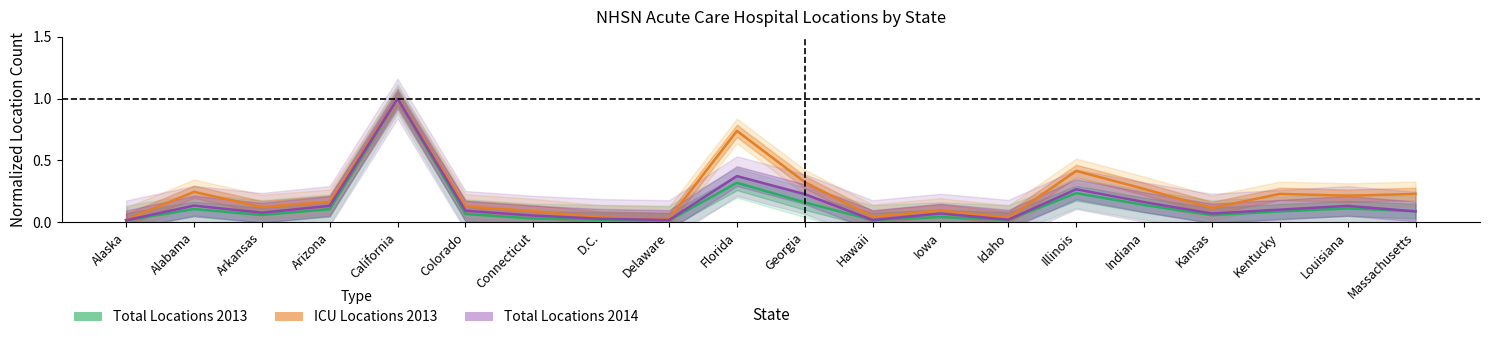

What is the difference between the maximum and minimum values in the Total Locations 2013 series?

1.0